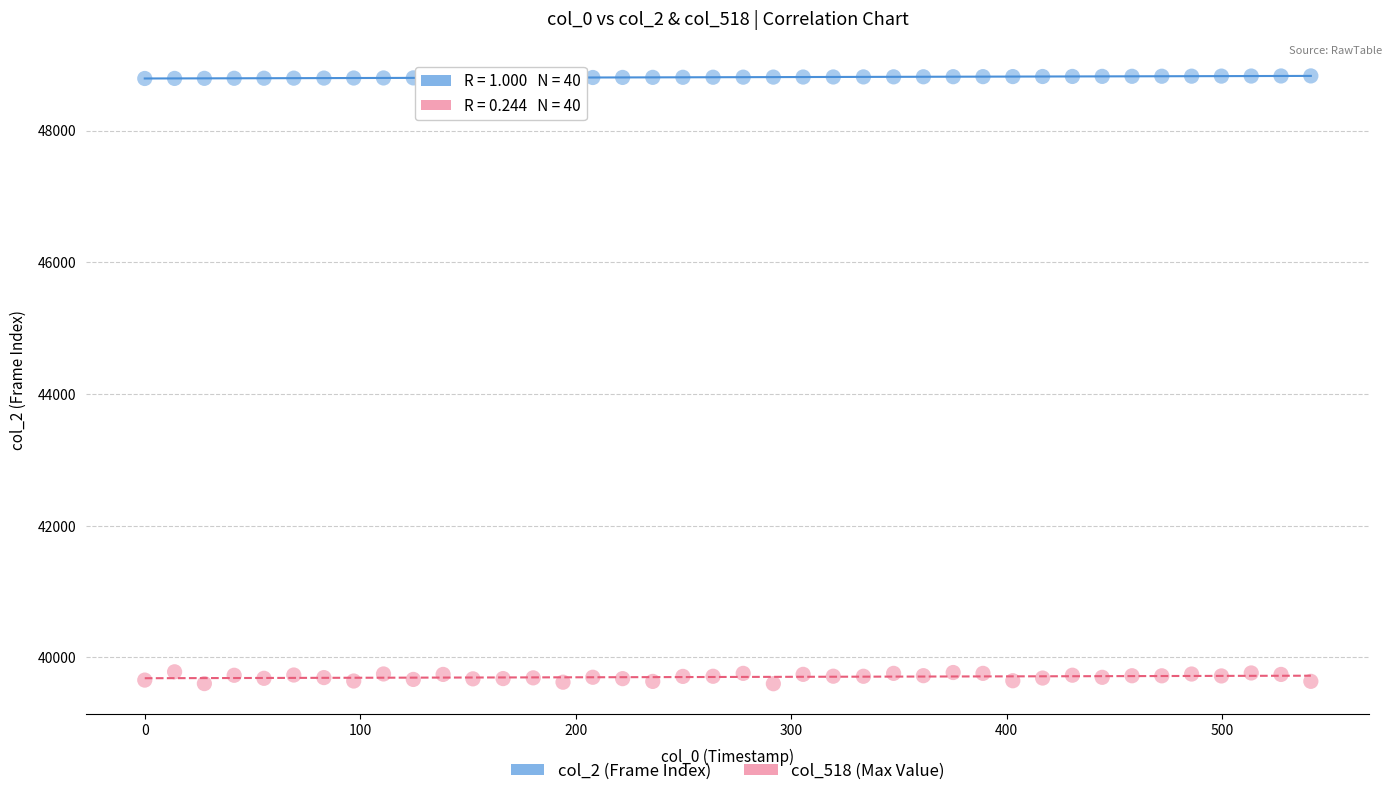

Across all data points, what is the range of Y values (max minus min)?

9227